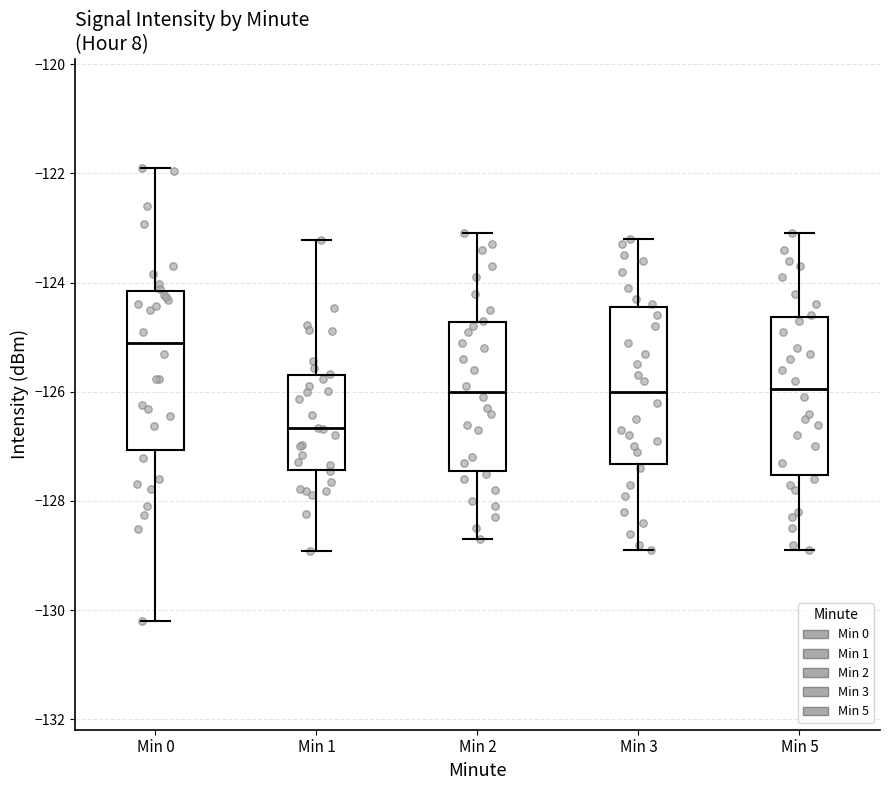

Where does the upper whisker of the box for Min 5 end on the y-axis? The values are not printed on the chart, so give them approximately, as read against the axis.

-123.0